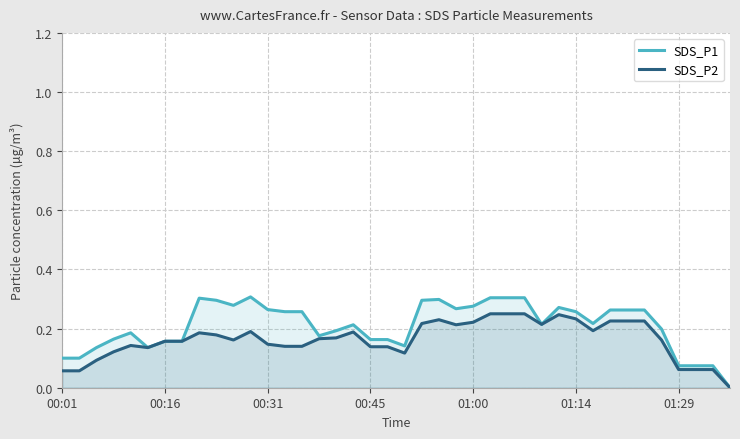

The SDS_P2 series shows 0.0 at 00:01. True or false?

False